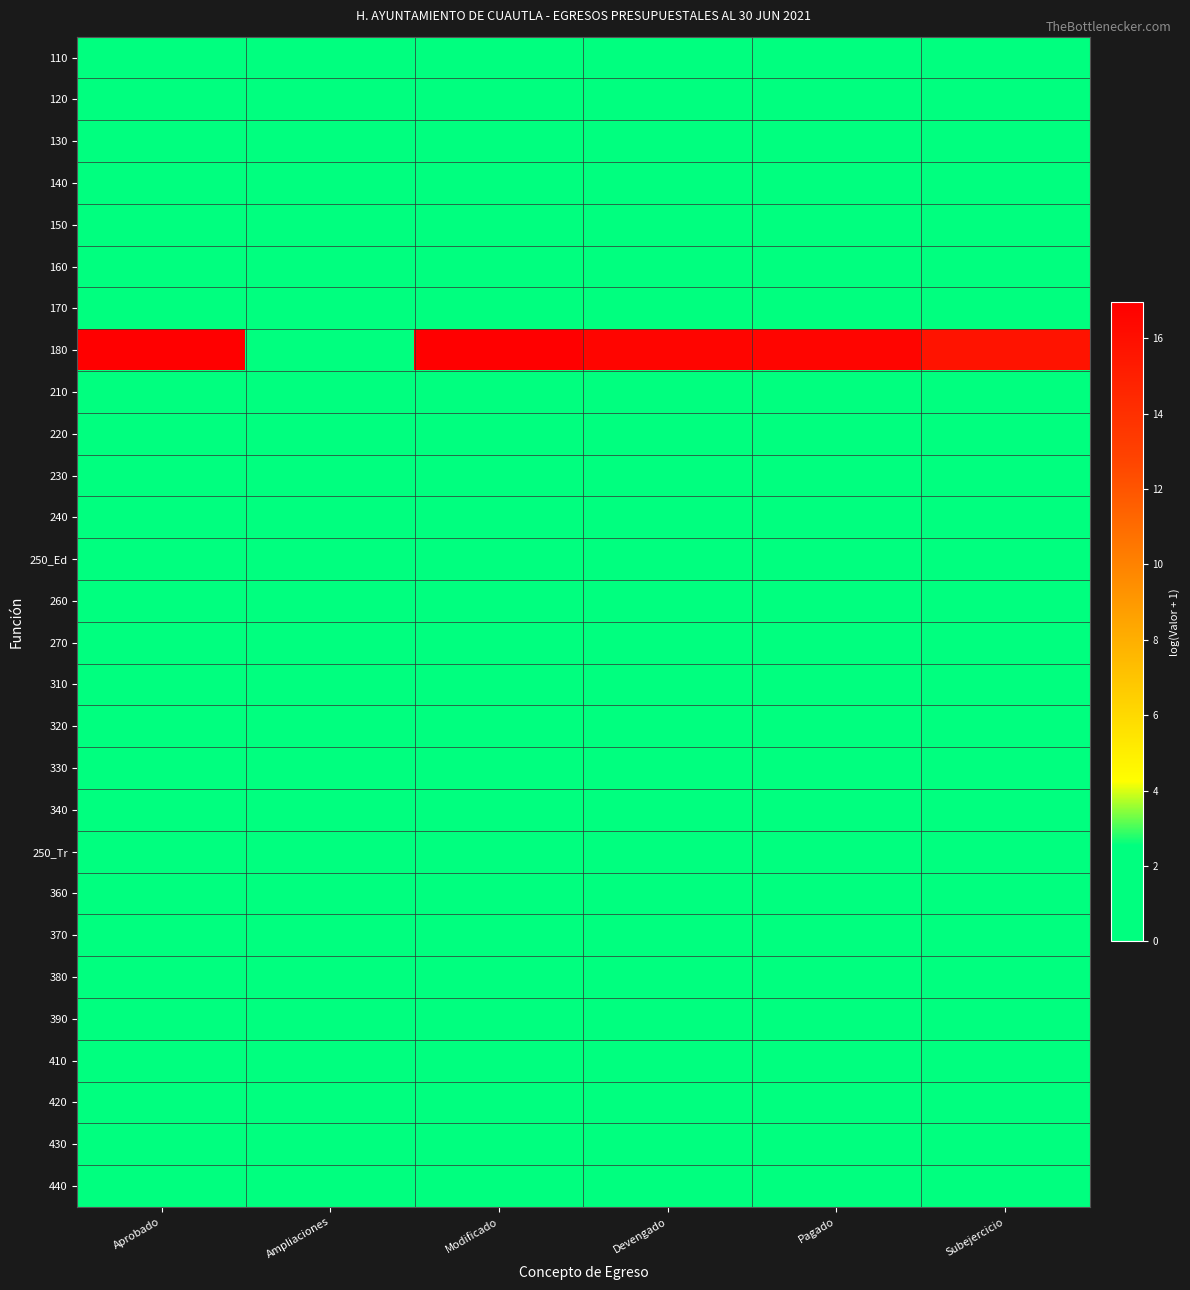

Rank the series by their maximum value, from highest to lowest.

180, 110, 120, 130, 140, 150, 160, 170, 210, 220, 230, 240, 250_Ed, 260, 270, 310, 320, 330, 340, 250_Tr, 360, 370, 380, 390, 410, 420, 430, 440